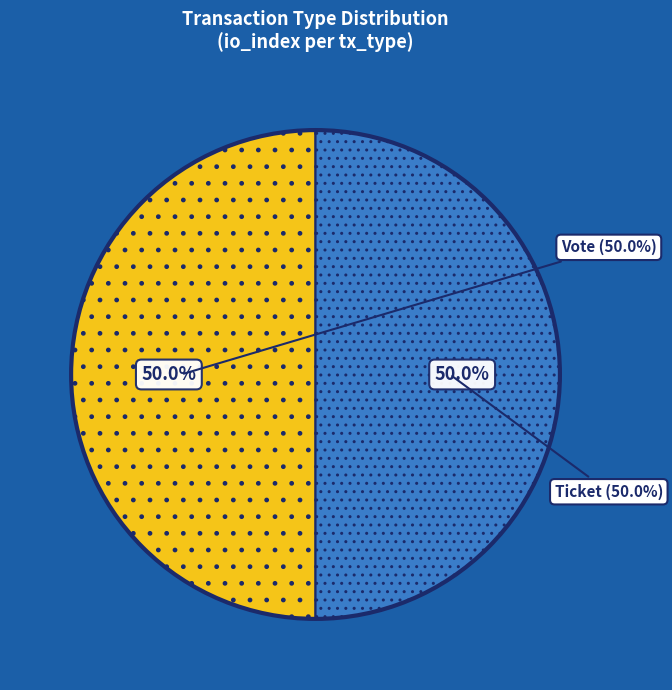

To the nearest percent, what is the average slice percentage?

50%